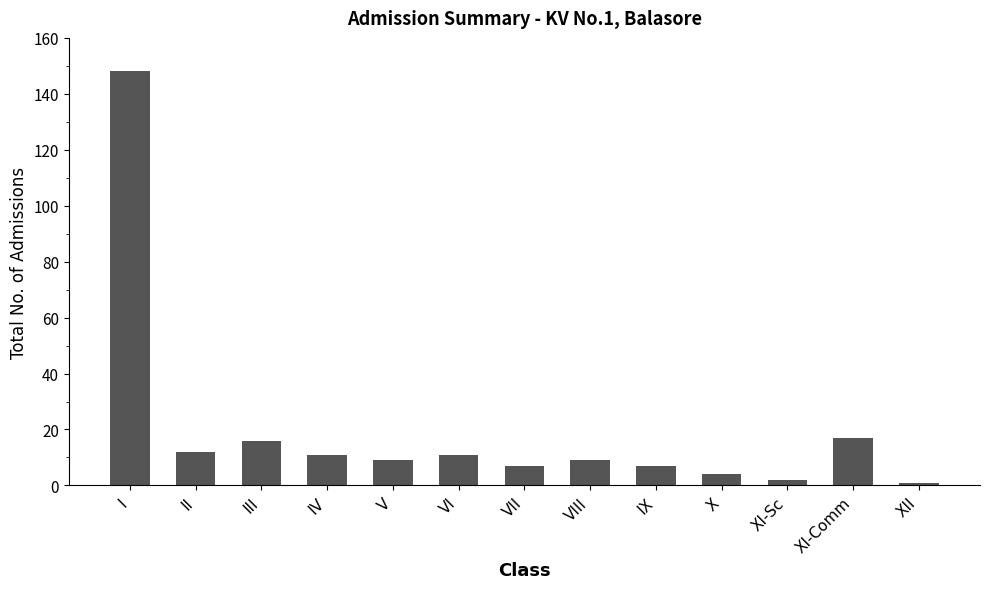

At which category does the chart reach its peak across all series?

I